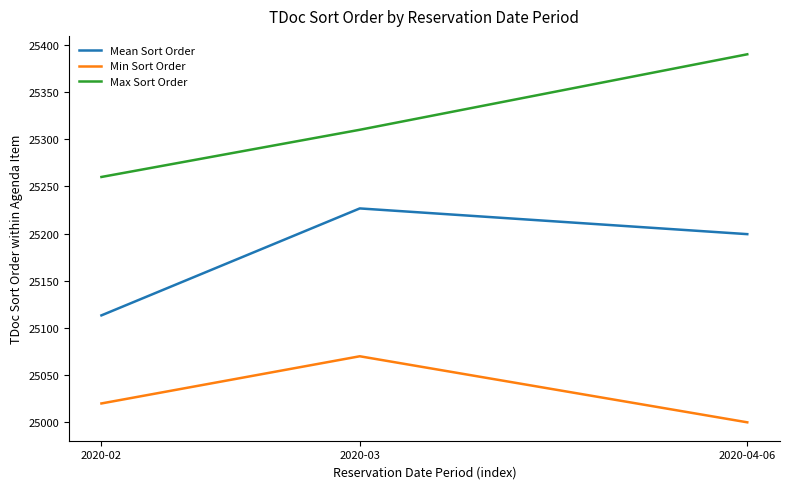

The Min Sort Order series shows 25020.0 at 2020-02. True or false?

True